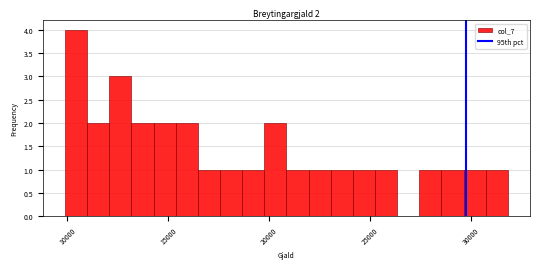

Around what value on the x-axis is the tallest bar? Give the approximate position of its centre, as read against the axis.

10500